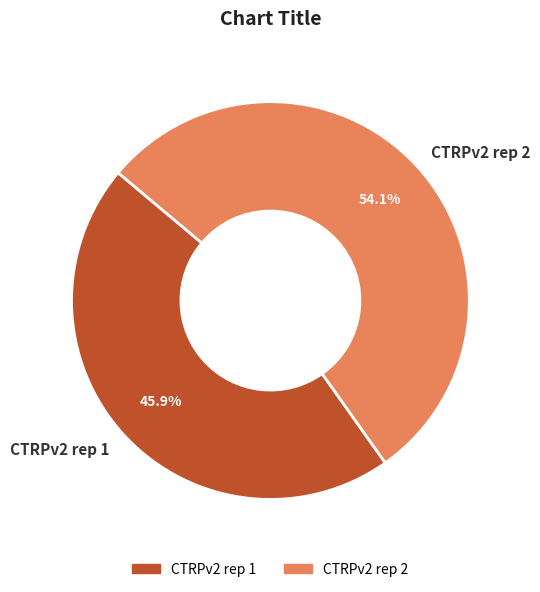

Between CTRPv2 rep 1 and CTRPv2 rep 2, which is larger?

CTRPv2 rep 2